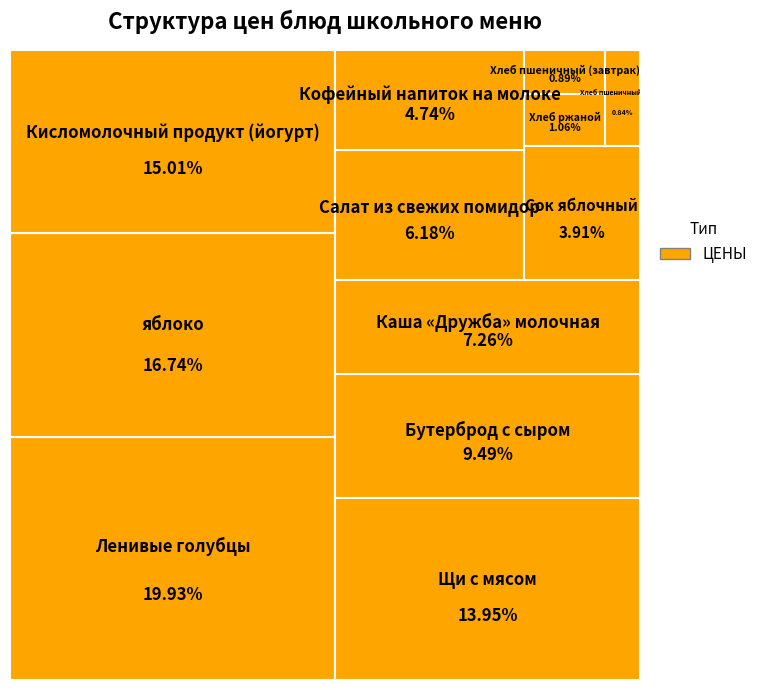

Which slice is the smallest?

Хлеб пшеничный (обед)